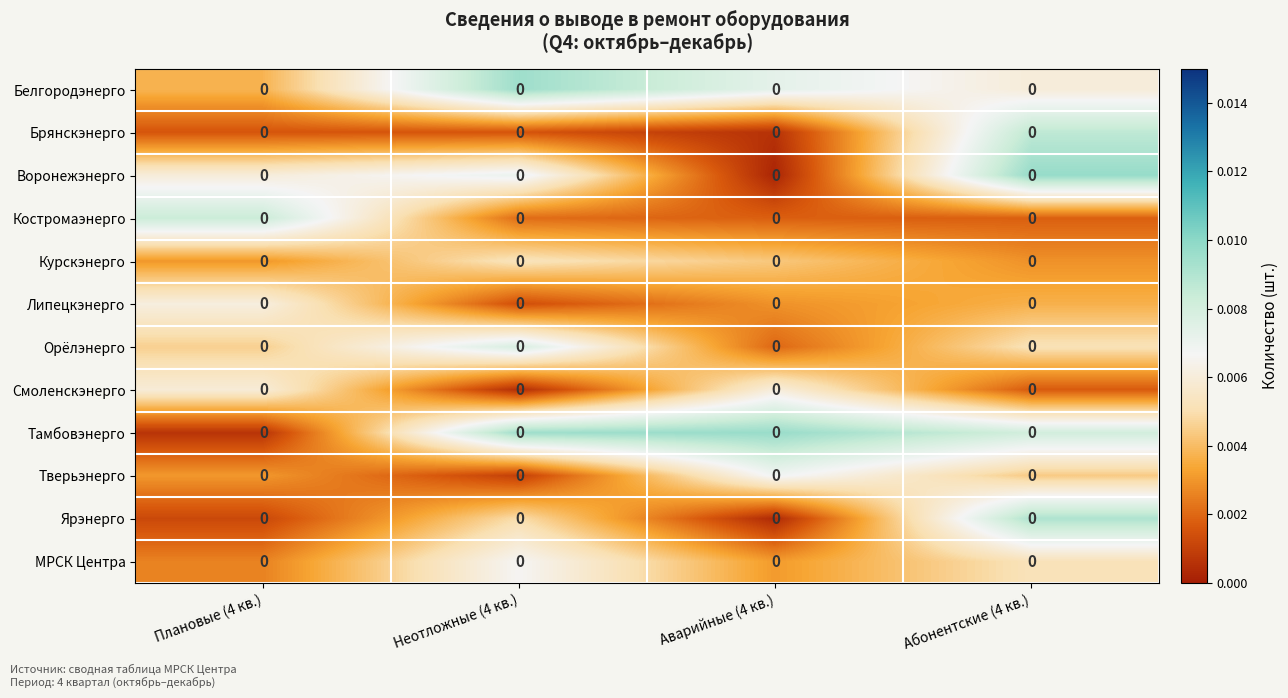

At which label is Тамбовэнерго closest to 0?

Плановые (4 кв.)